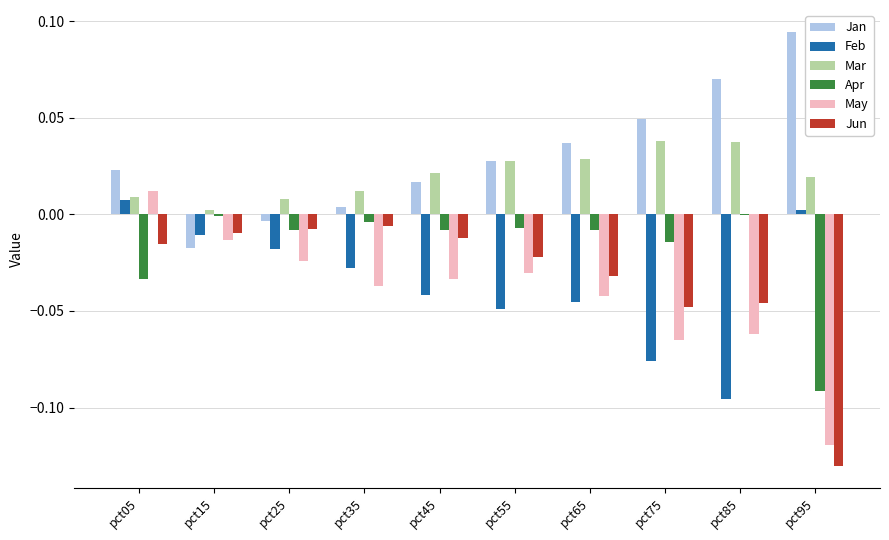

What is the sum of all Feb values?

-0.4